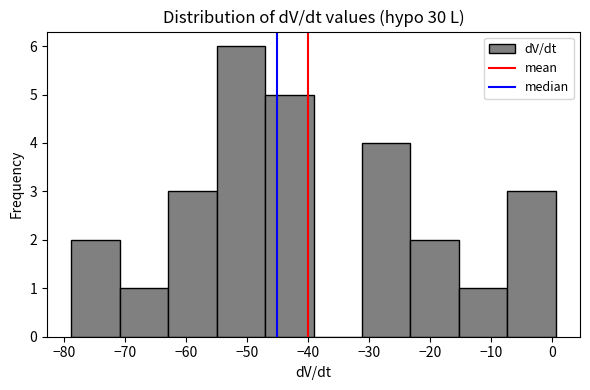

How tall is the bar that spans -71 to -63 on the x-axis? Neither the bar edges nor the heights are printed on the chart, so give them approximately, as read against the axes.

1